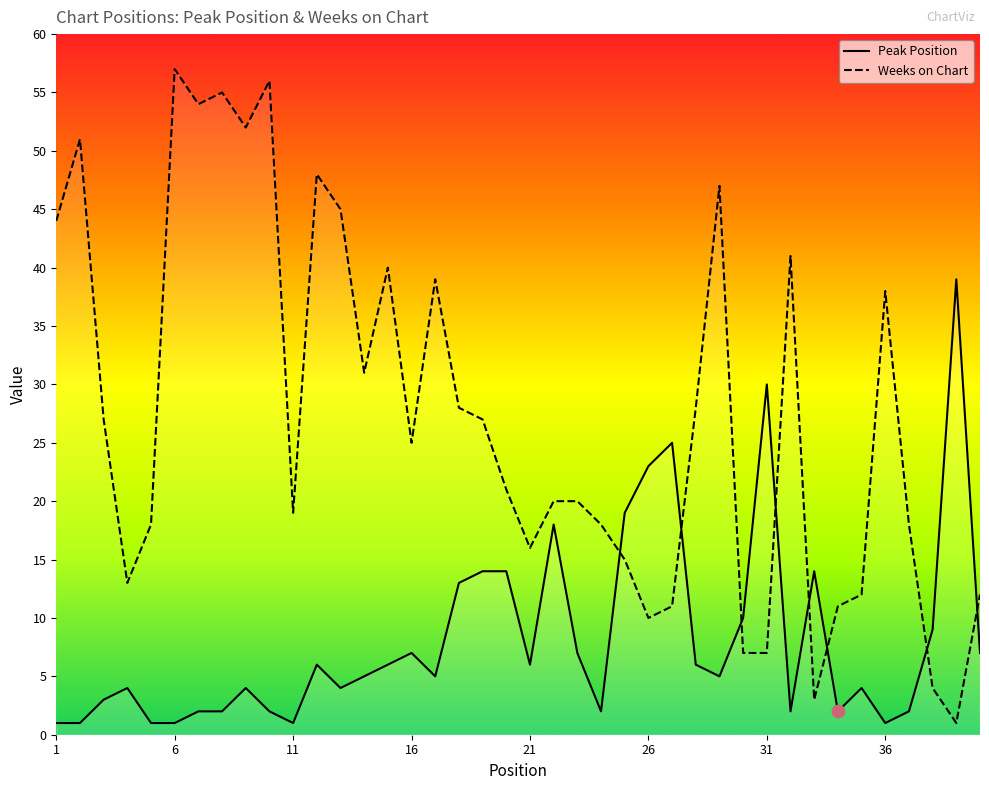

Which series has the largest total across all categories?

Weeks on Chart